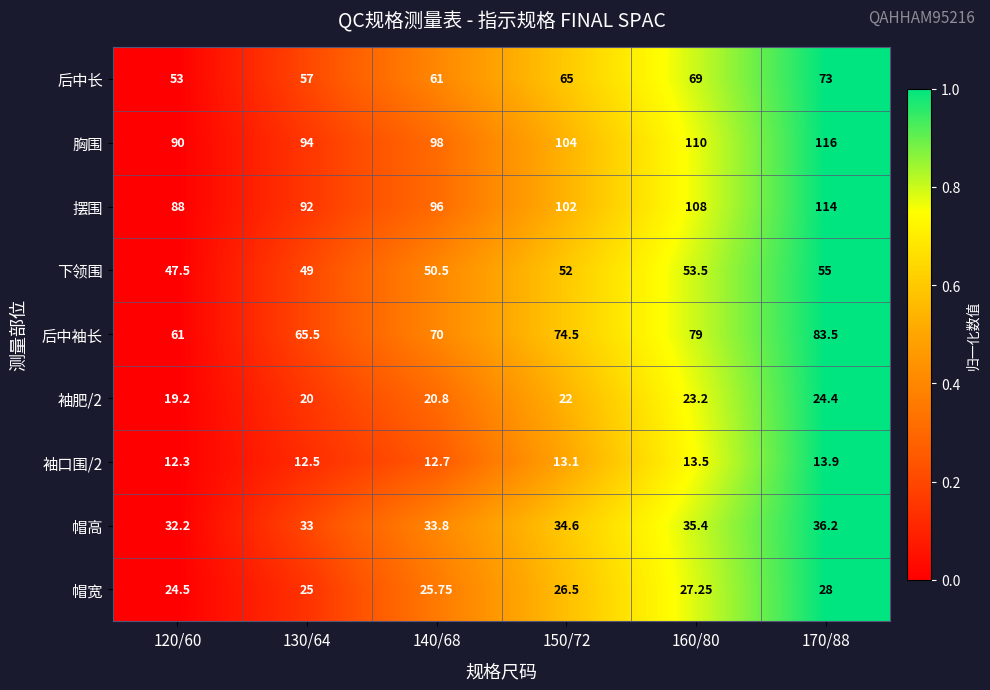

Which series has the largest total across all categories?

胸围